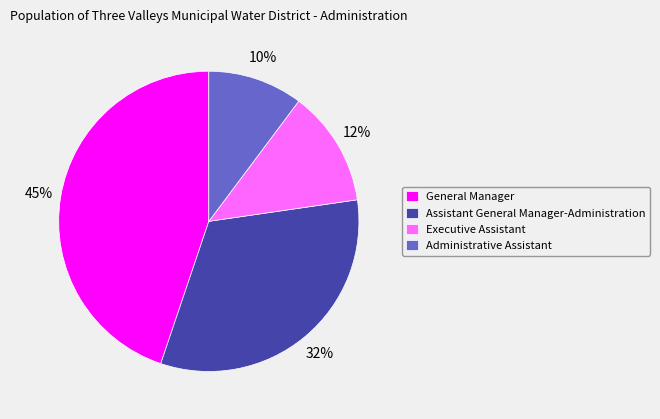

Is Executive Assistant the majority of the pie?

No